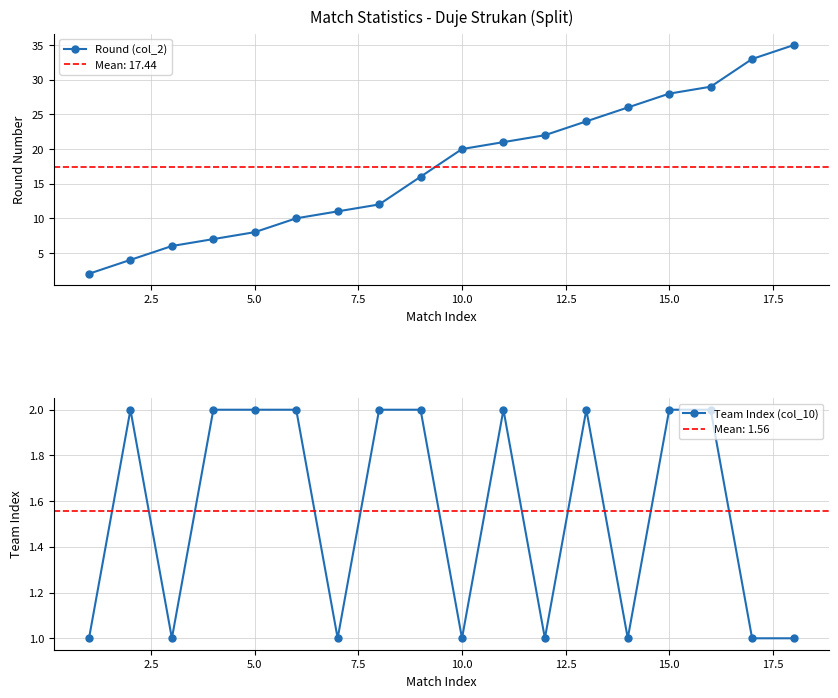

What is the difference between the maximum and minimum values in the Round (col_2) series?

33